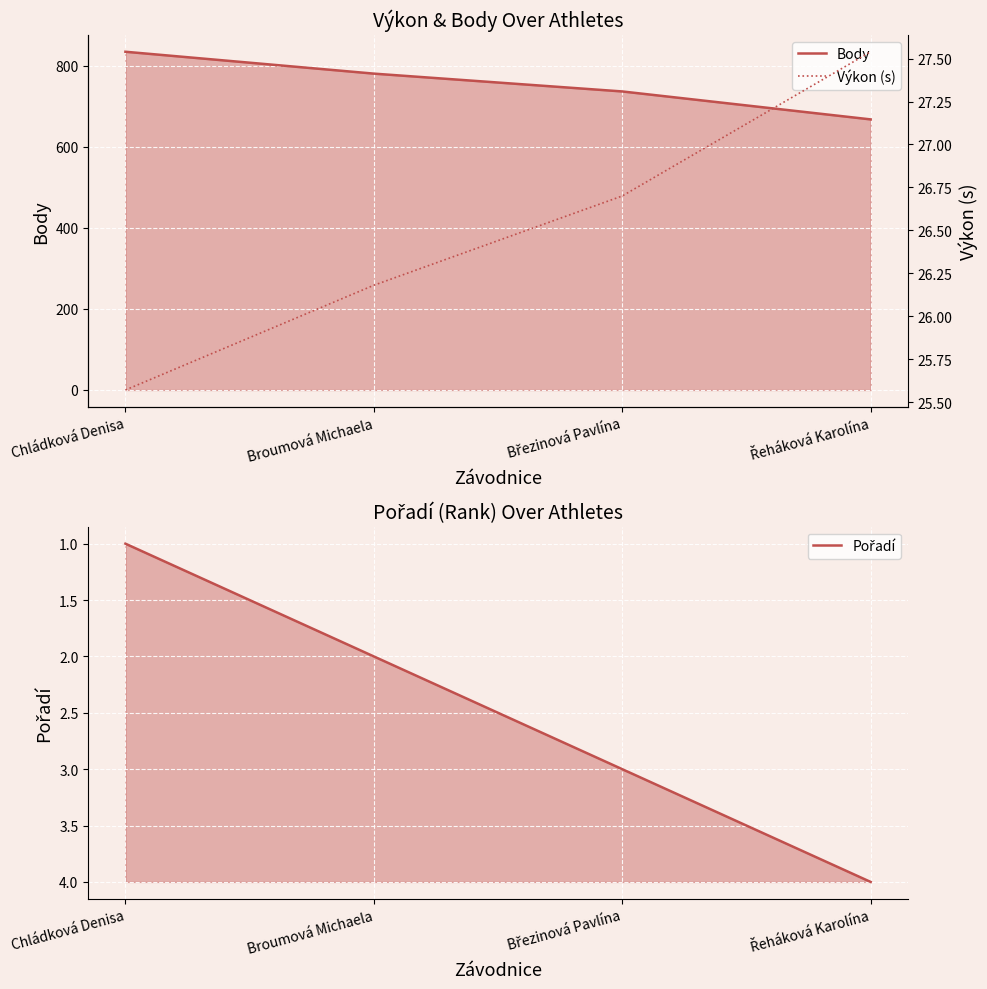

What is the difference between the Pořadí values at Březinová Pavlína and Řeháková Karolína?

1.0